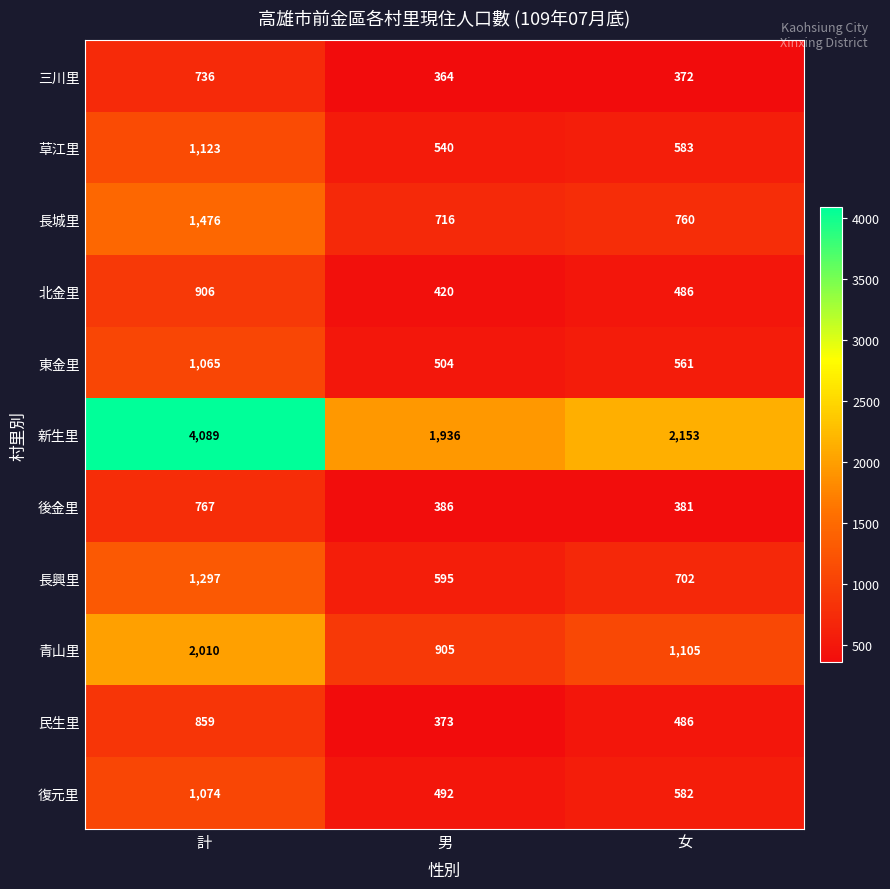

Which label corresponds to the smallest value in the chart?

男